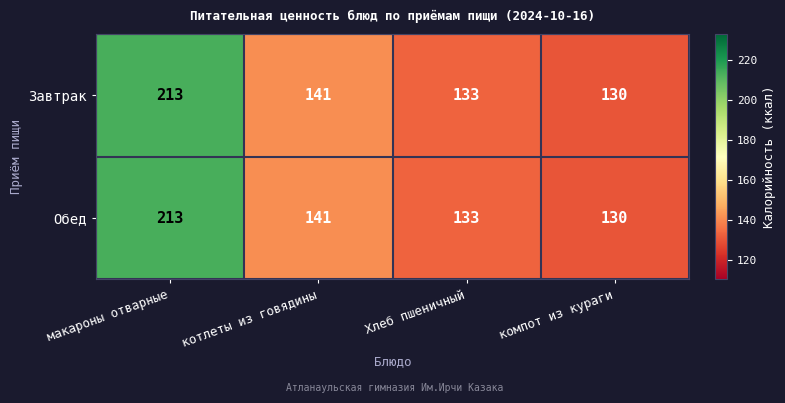

What is the total value across all series at макароны отварные?

426